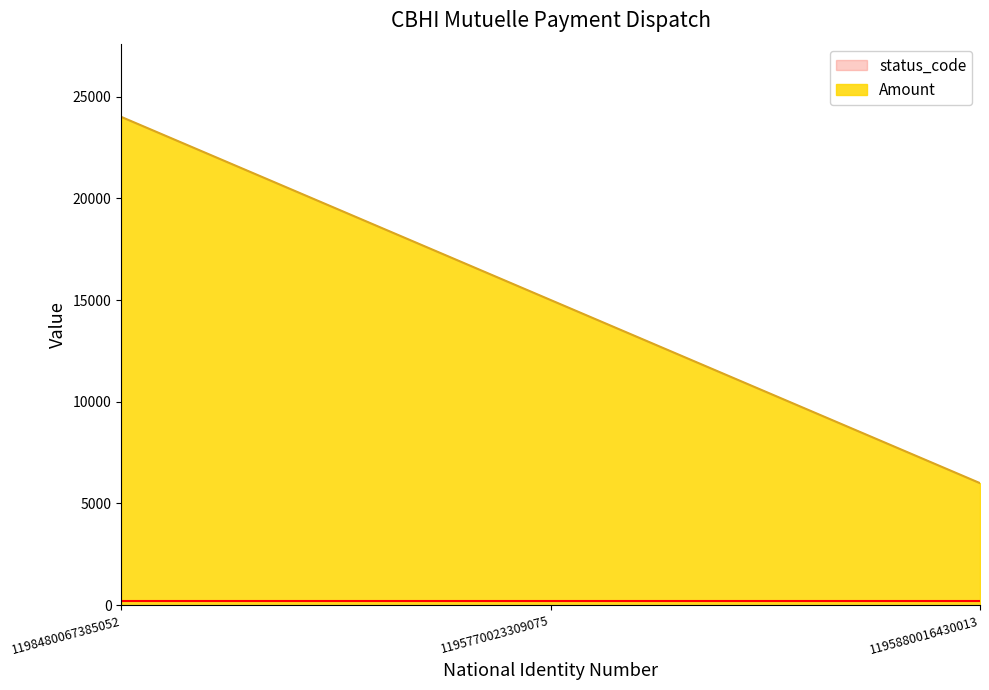

What is the sum of all values?

45000